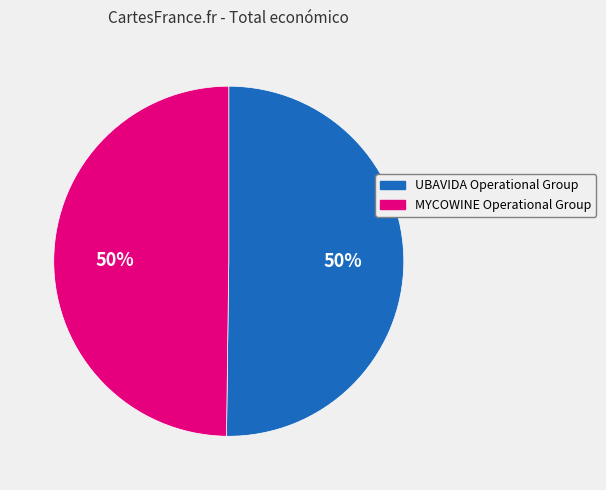

Is the sum of UBAVIDA Operational Group and MYCOWINE Operational Group greater than half?

Yes